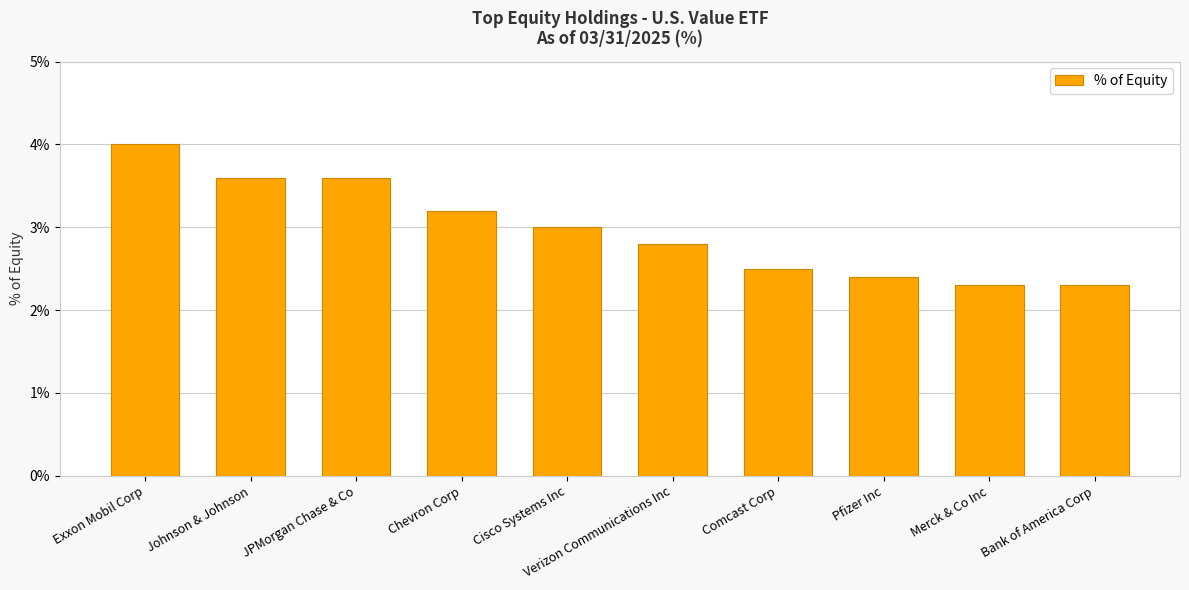

What is the difference between the second highest and minimum values?

1.3